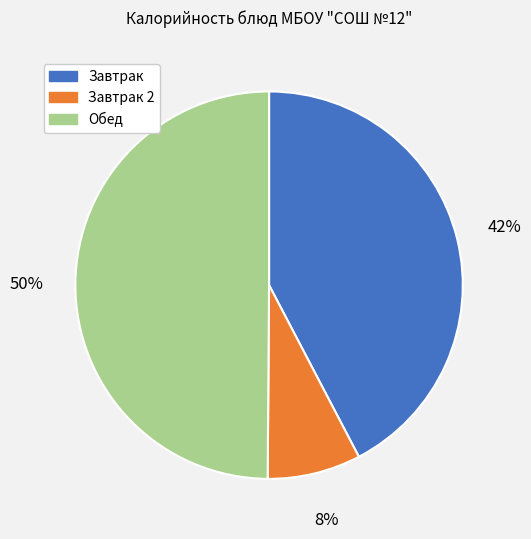

To the nearest percent, what is the average slice percentage?

33%